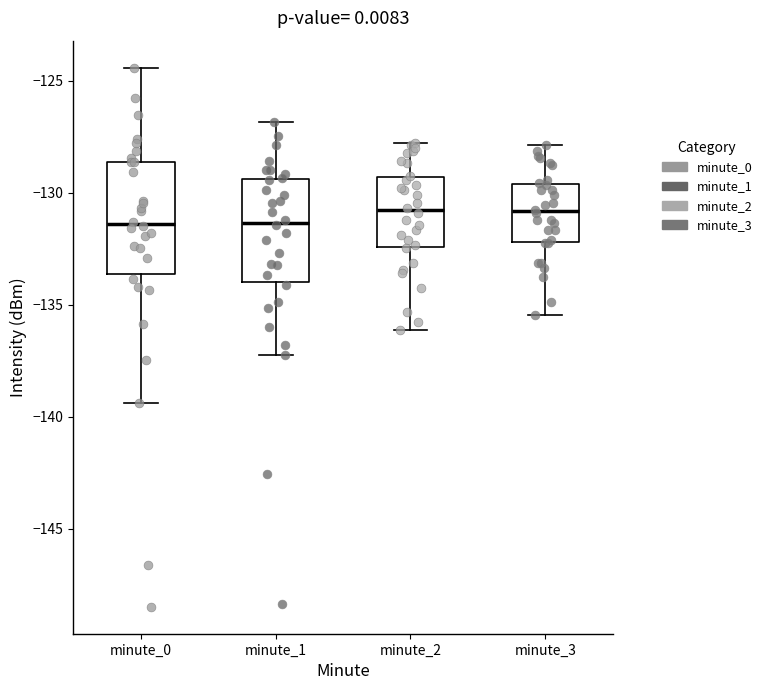

Where is the upper edge of the box for minute_3 on the y-axis? The values are not printed on the chart, so give them approximately, as read against the axis.

-129.5